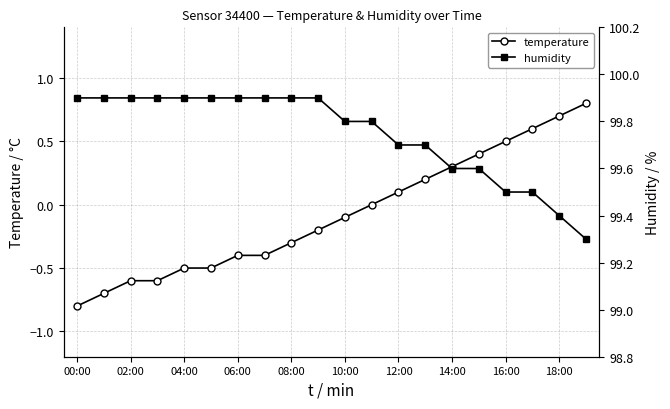

At which label does temperature reach its peak?

19